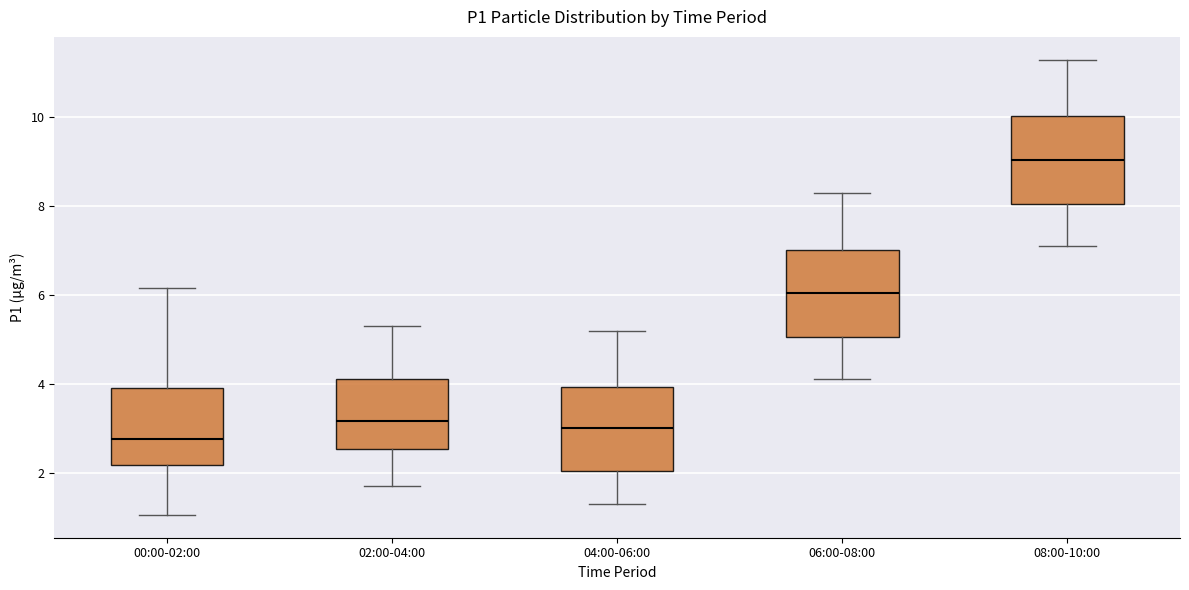

Which box's median line is the highest?

08:00-10:00